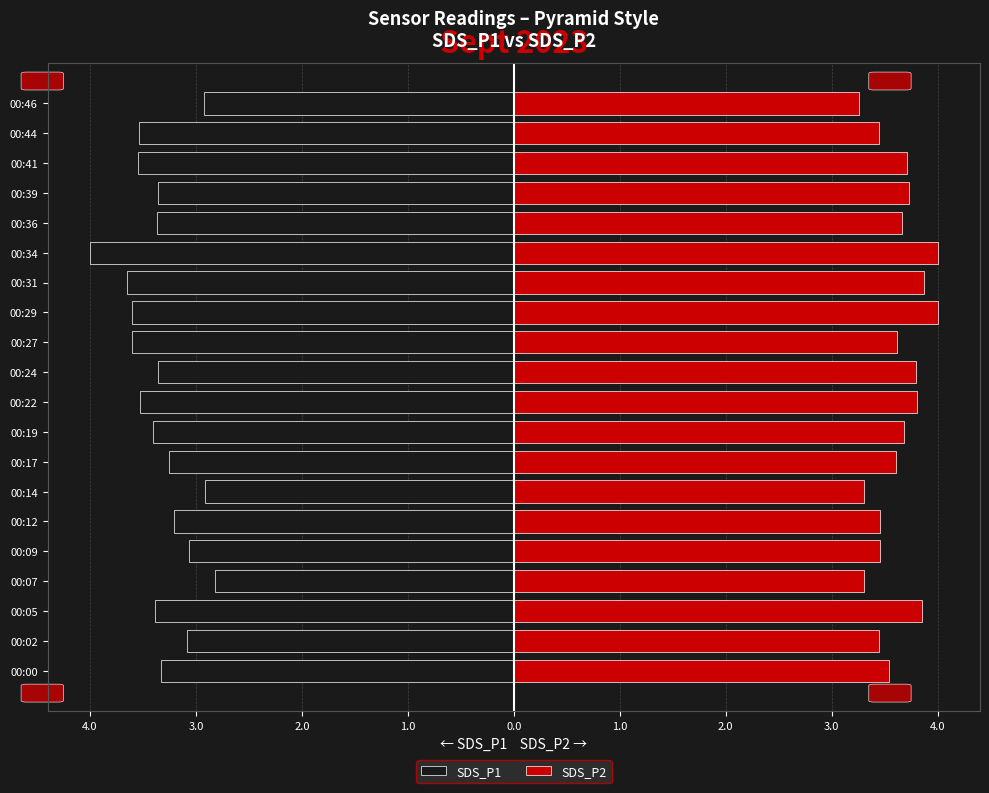

True or false: SDS_P1 has a value of -2.3 at 16.

False